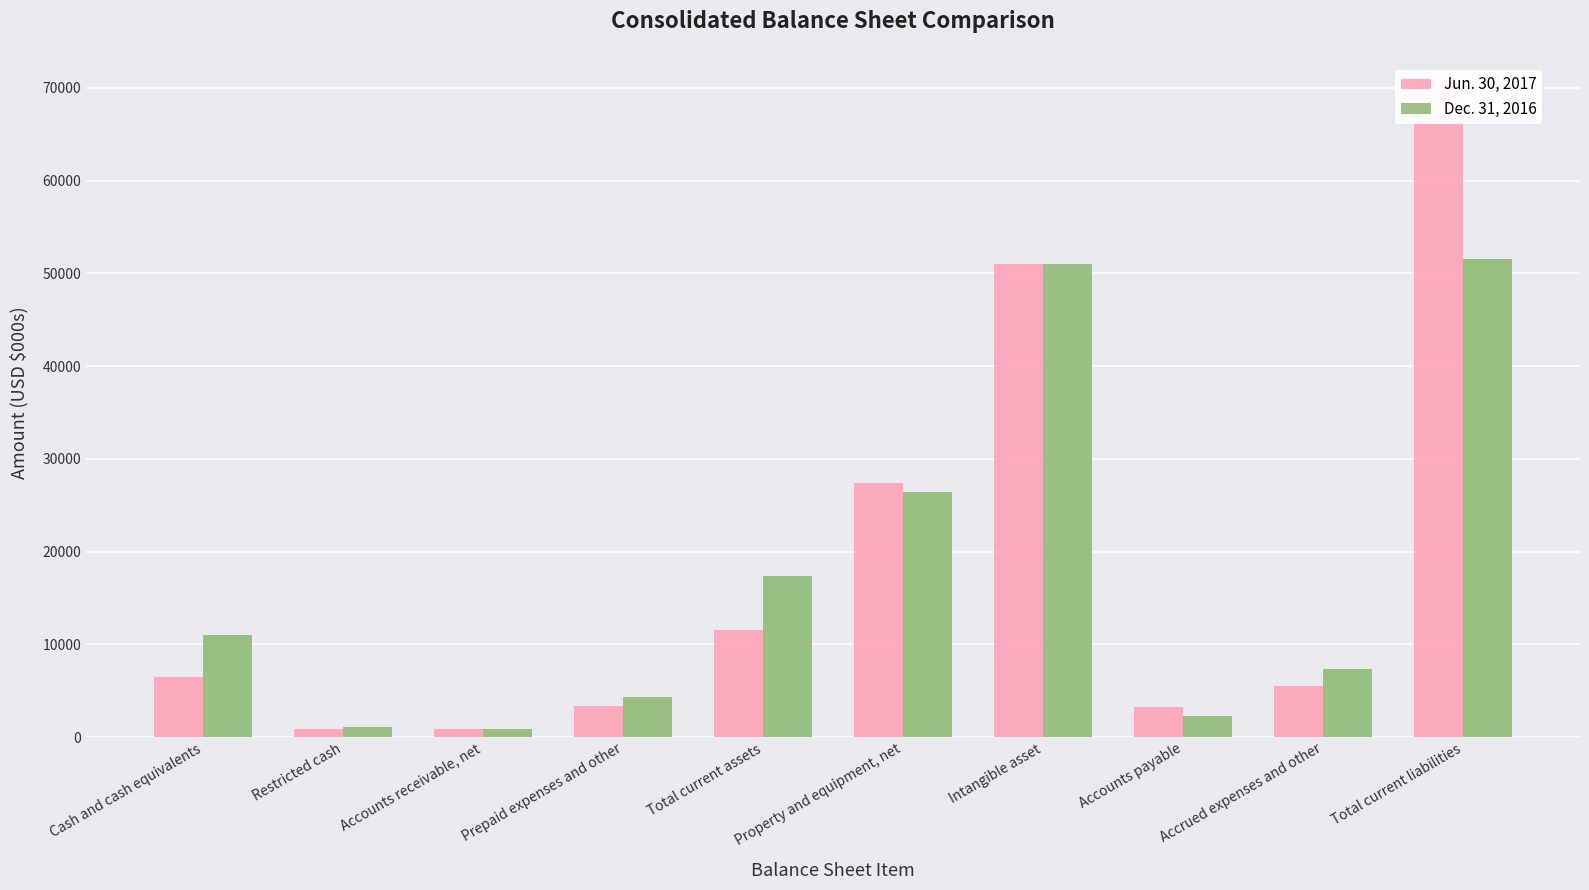

What is the average value of the Dec. 31, 2016 series?

17327